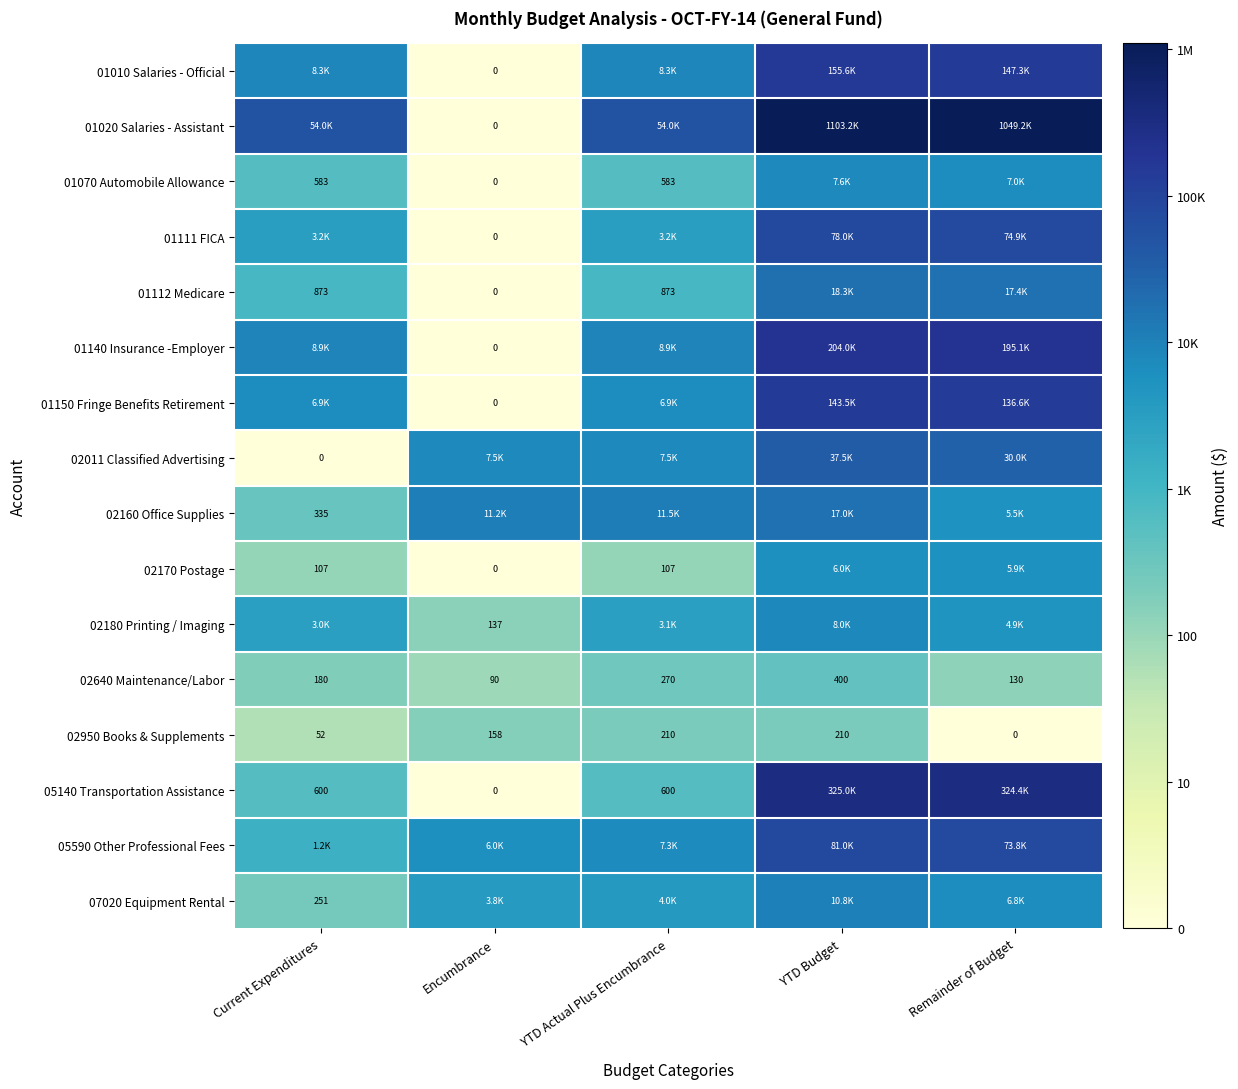

At how many categories does at least one series exceed 5?

2